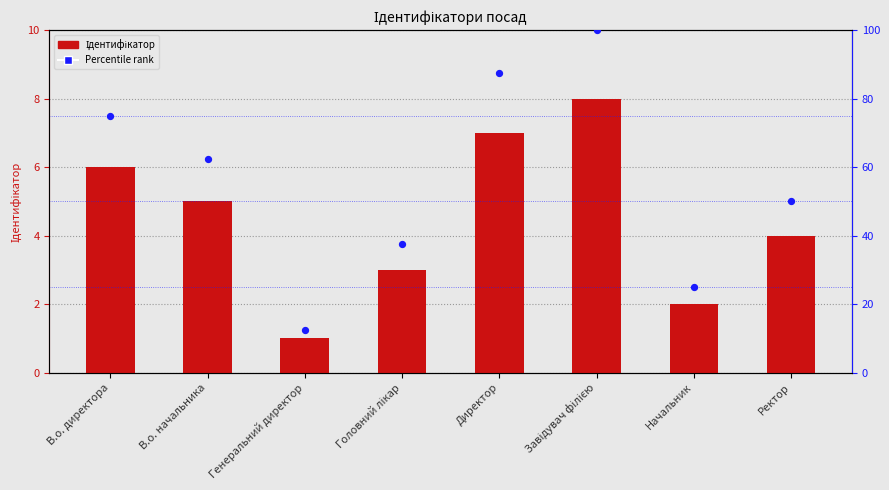

Is the value of Percentile rank at Генеральний директор greater than the value of Ідентифікатор at Завідувач філією?

Yes